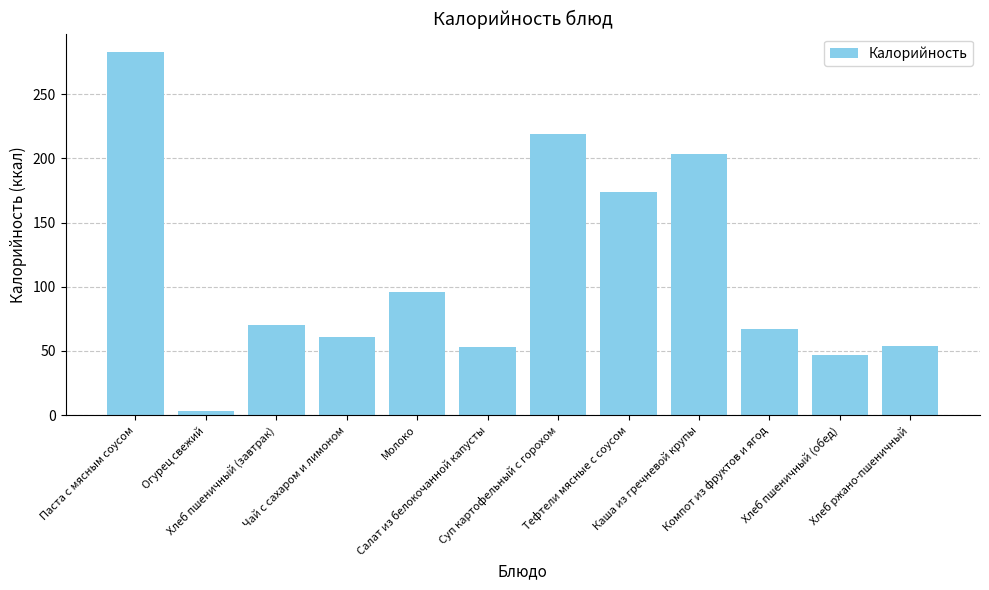

What is the label of the 12th bar from the left?

Хлеб ржано-пшеничный